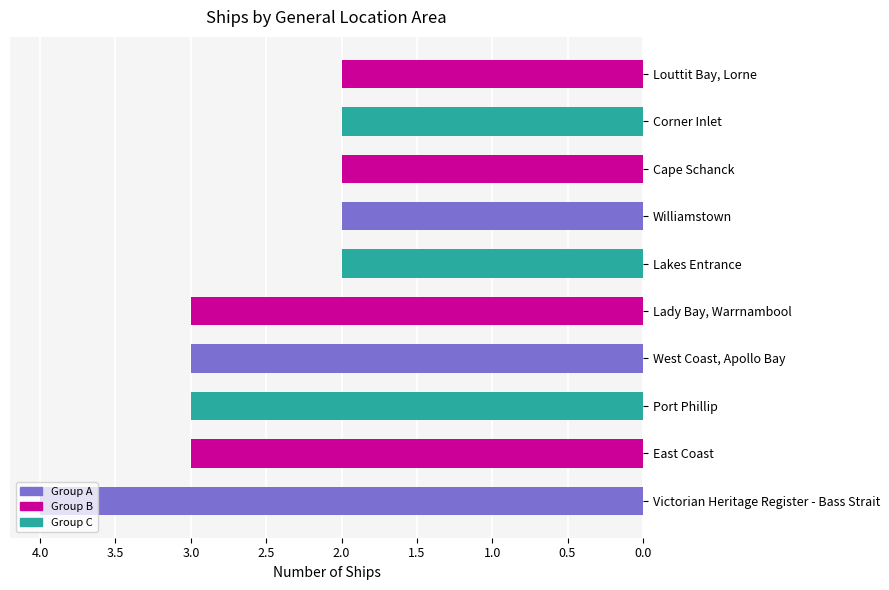

What is the sum of all values?

26